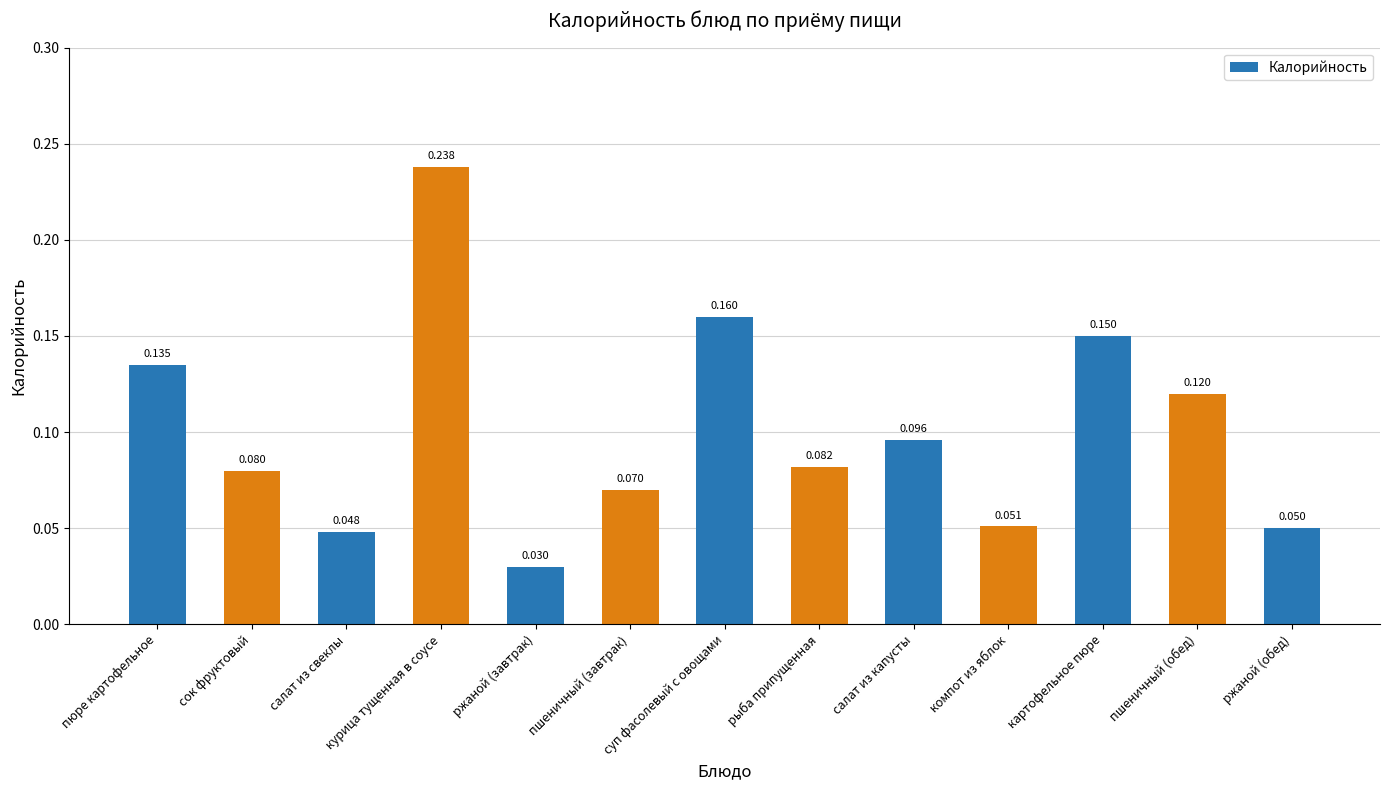

What is the sum of all values?

1.3